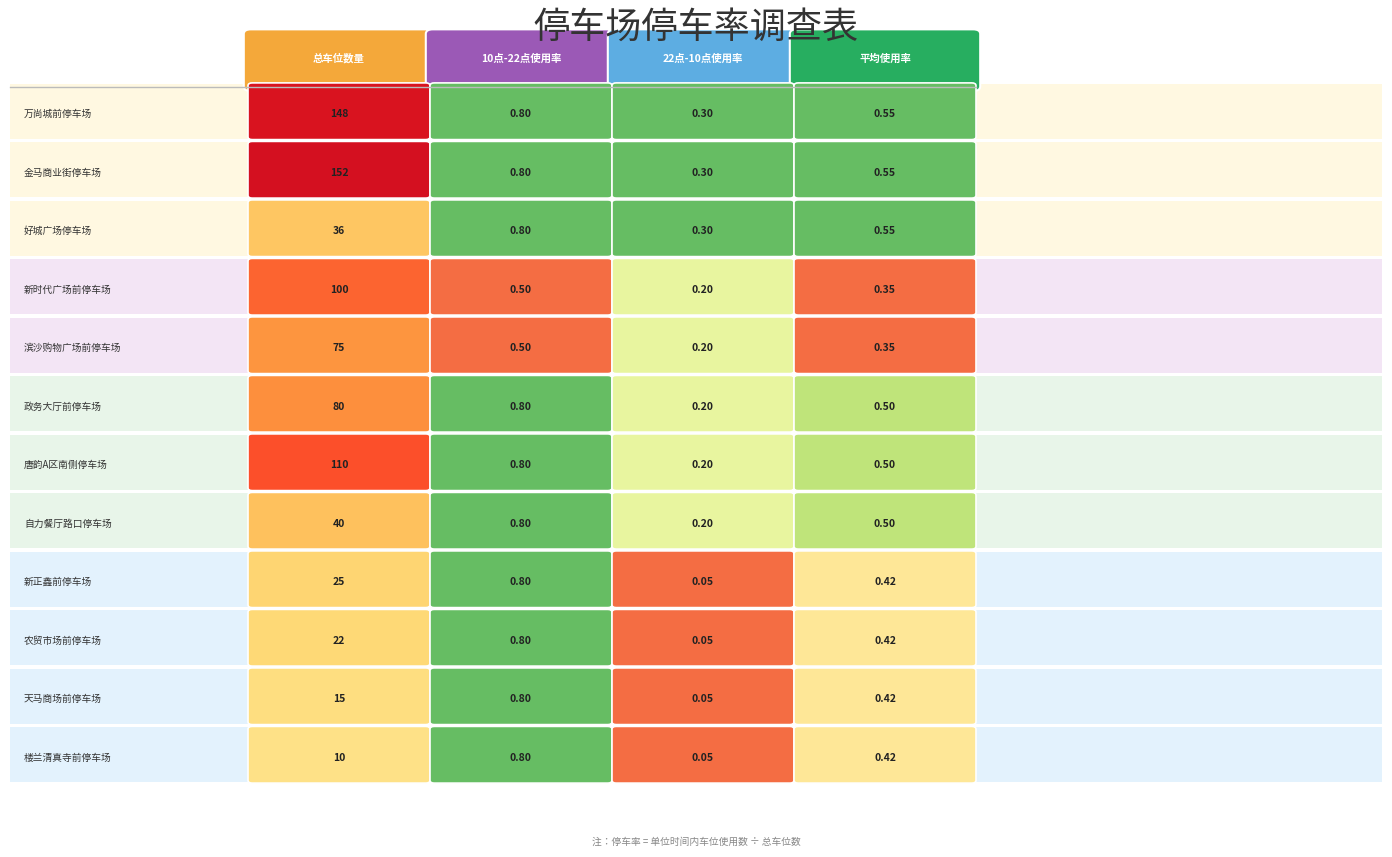

Reading left to right, what are all the values shown in this chart?

万尚城前停车场: 148.0	0.8	0.3	0.6
金马商业街停车场: 152.0	0.8	0.3	0.6
好城广场停车场: 36.0	0.8	0.3	0.6
新时代广场前停车场: 100.0	0.5	0.2	0.3
滨沙购物广场前停车场: 75.0	0.5	0.2	0.3
政务大厅前停车场: 80.0	0.8	0.2	0.5
唐韵A区南侧停车场: 110.0	0.8	0.2	0.5
自力餐厅路口停车场: 40.0	0.8	0.2	0.5
新正鑫前停车场: 25.0	0.8	0.1	0.4
农贸市场前停车场: 22.0	0.8	0.1	0.4
天马商场前停车场: 15.0	0.8	0.1	0.4
楼兰清真寺前停车场: 10.0	0.8	0.1	0.4